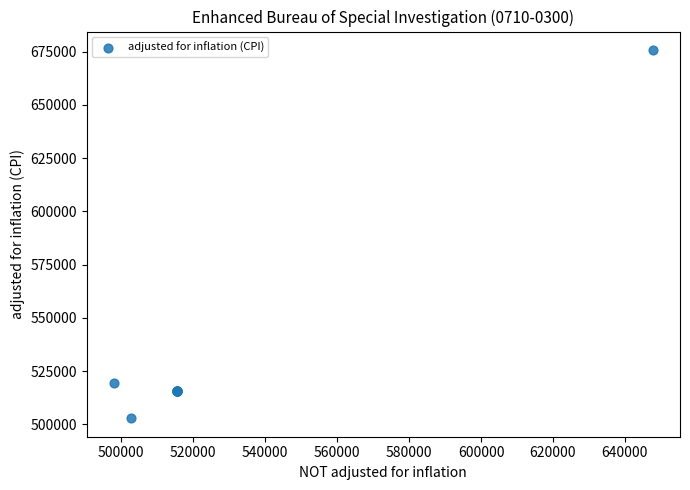

What Y value in the scatter plot is closest to 589321?

519357